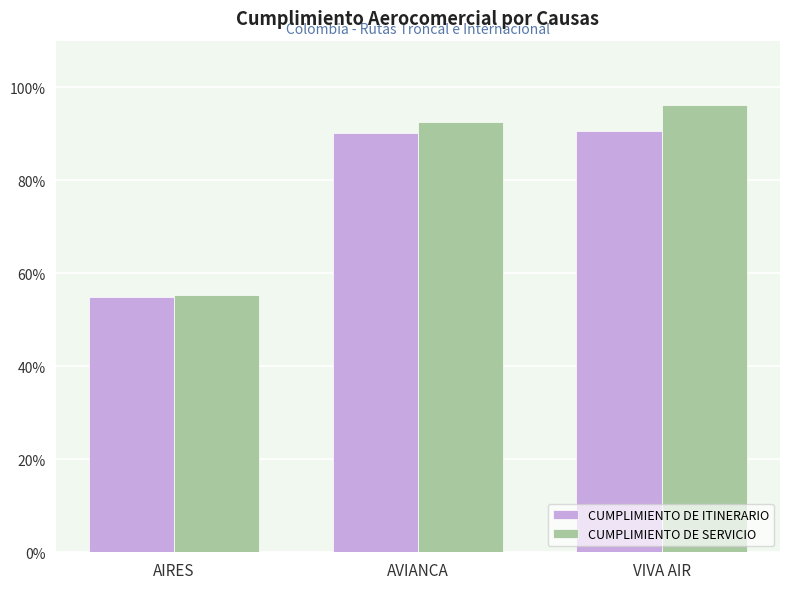

What is the label of the 1st bar from the left?

AIRES